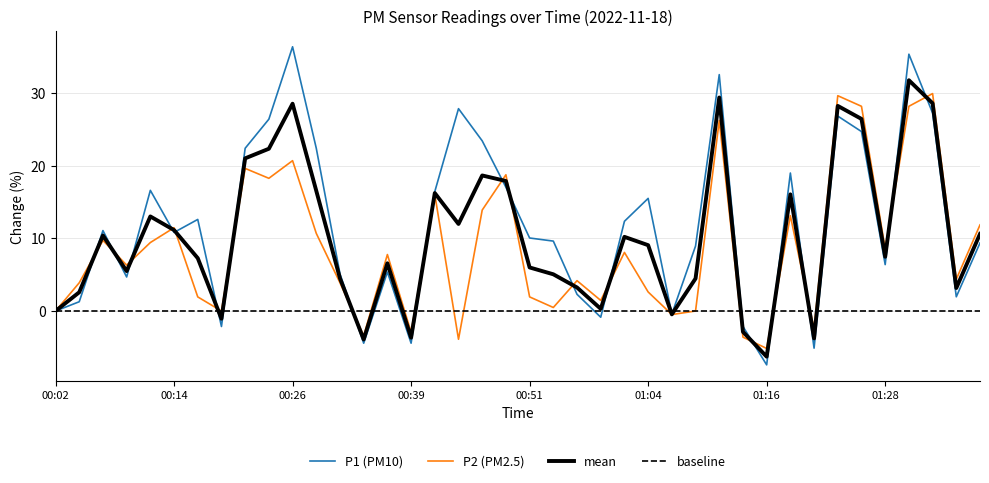

What is the sum of all P1 values?

474.7